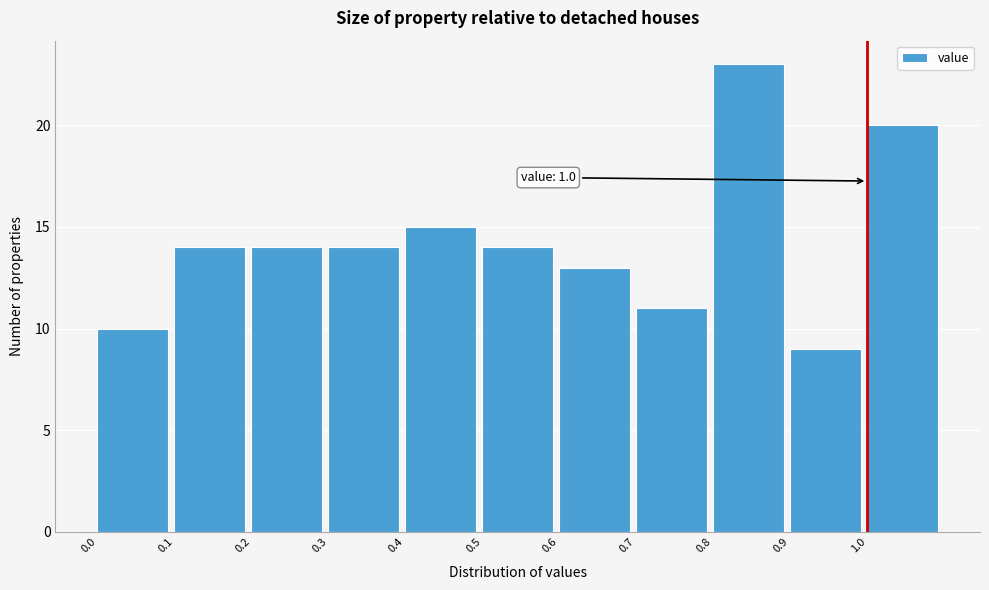

Over which range of the x-axis is the bar tallest?

0.8 to 0.9